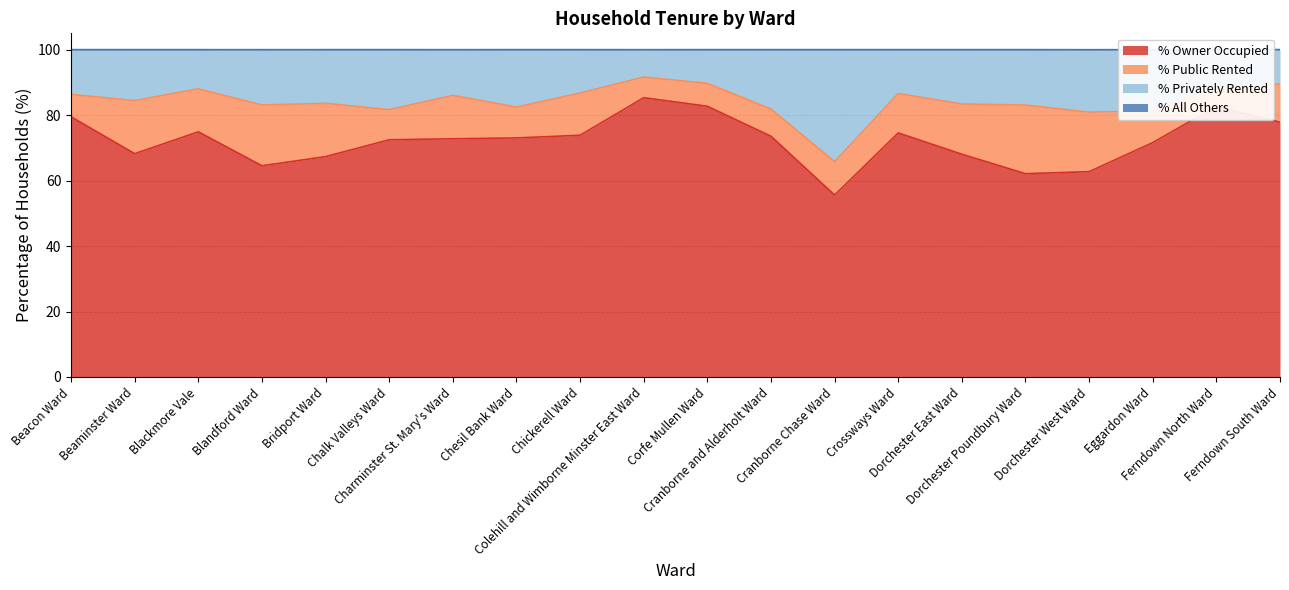

Does the chart have visible grid lines?

Yes